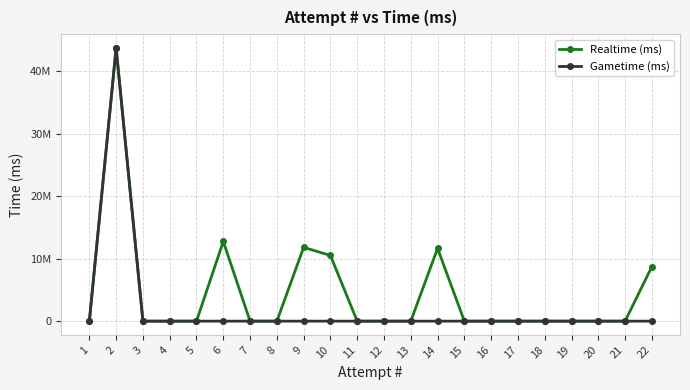

List the labels in order of Gametime (ms) value, smallest first.

22, 21, 20, 19, 18, 17, 16, 15, 14, 13, 12, 11, 10, 9, 8, 7, 6, 5, 4, 3, 1, 2